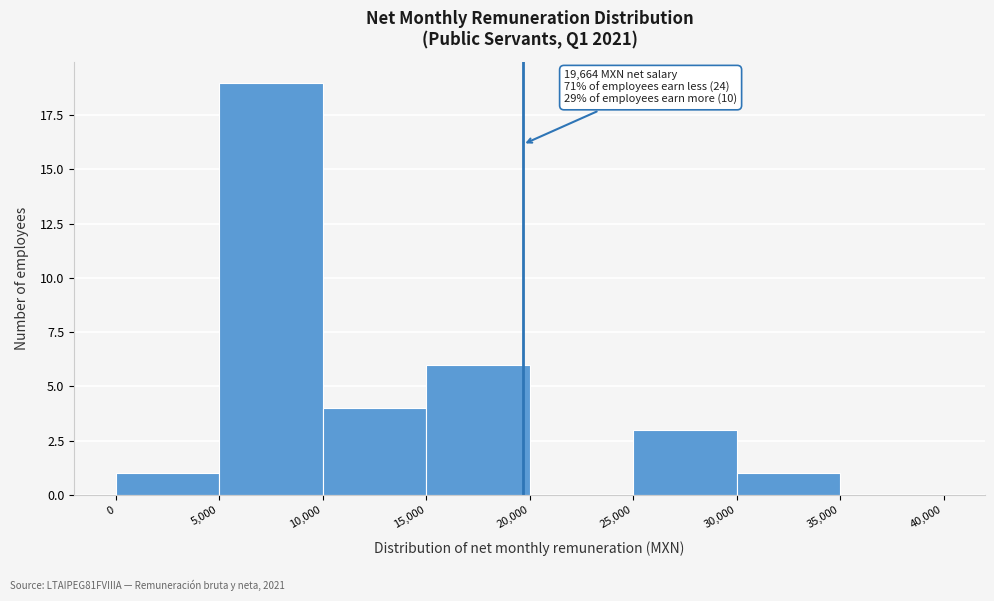

Which range on the x-axis has the tallest bar?

5,000 to 10,000